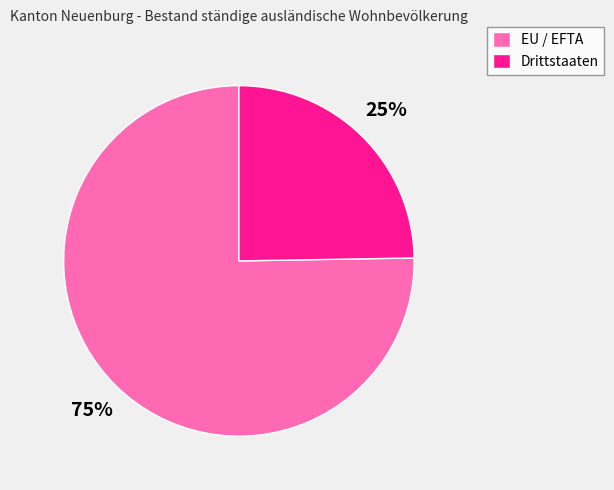

To the nearest percent, what is the average slice percentage?

50%